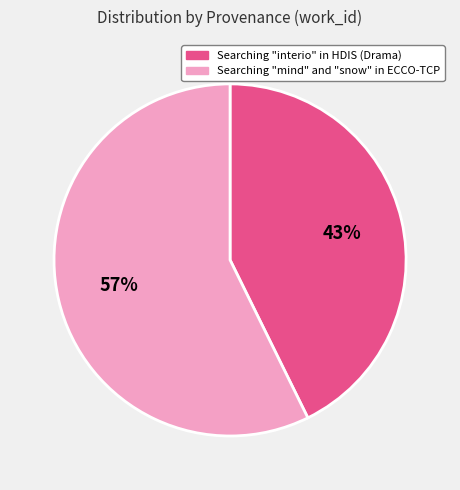

Is there any slice that represents more than half of the pie?

Yes